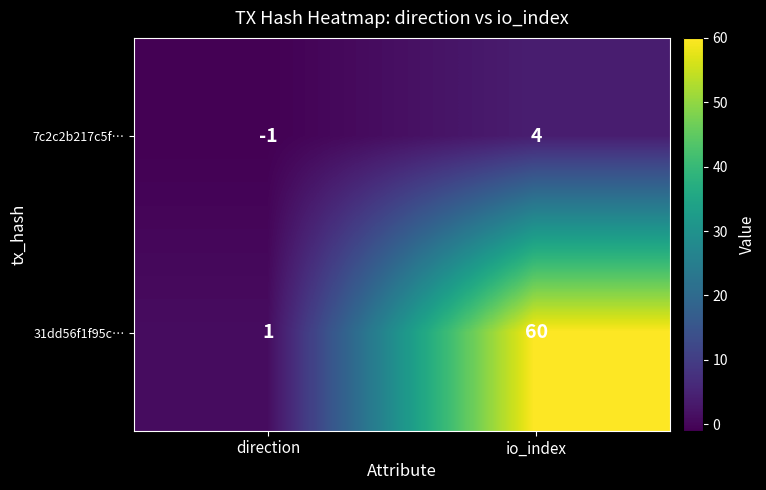

Is the value of 7c2c2b217c5f… at direction greater than the value of 31dd56f1f95c… at direction?

No